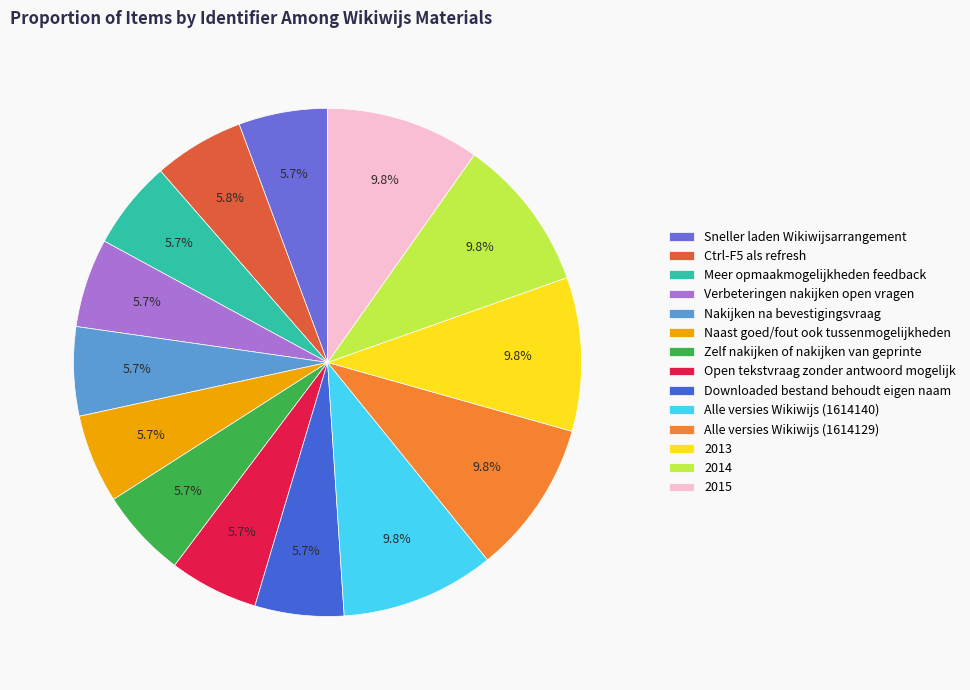

Does any single category account for the majority?

No